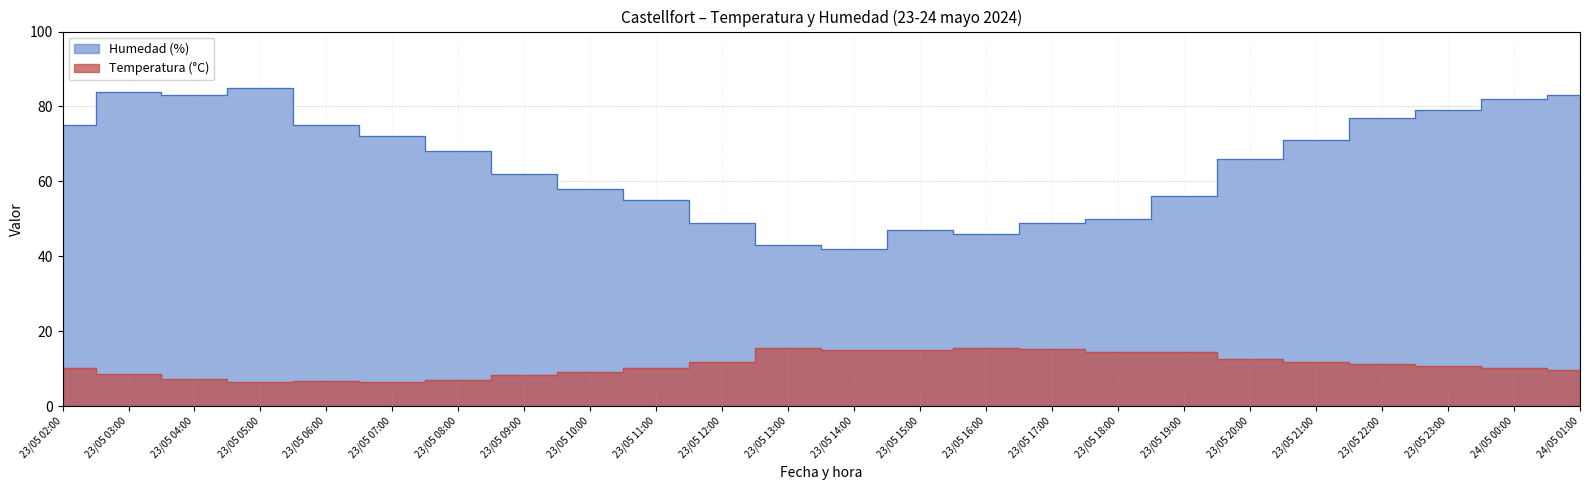

What is the spread (max minus min) of values at 23/05 05:00?

78.4